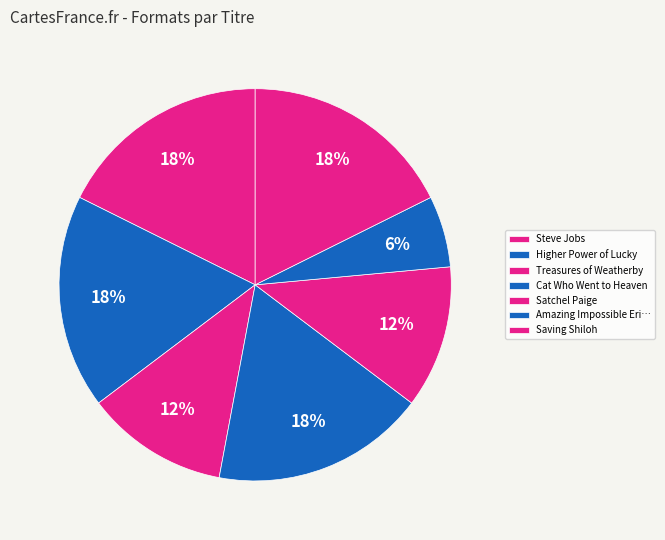

How many slices are in this pie chart?

7